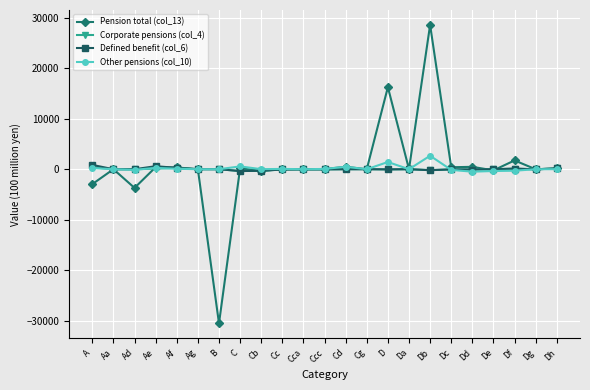

What is the label of the 4th point from the right?

De